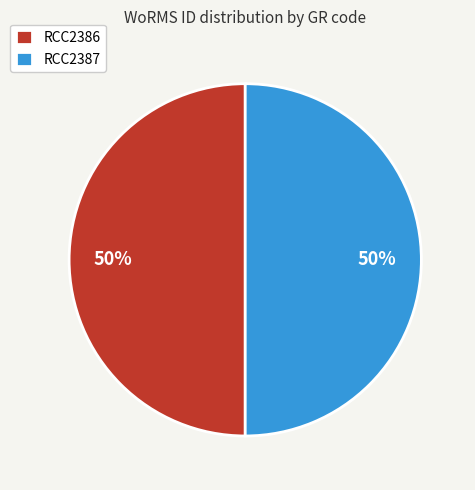

What is the ratio of the value at RCC2386 to the value at RCC2387?

1.0